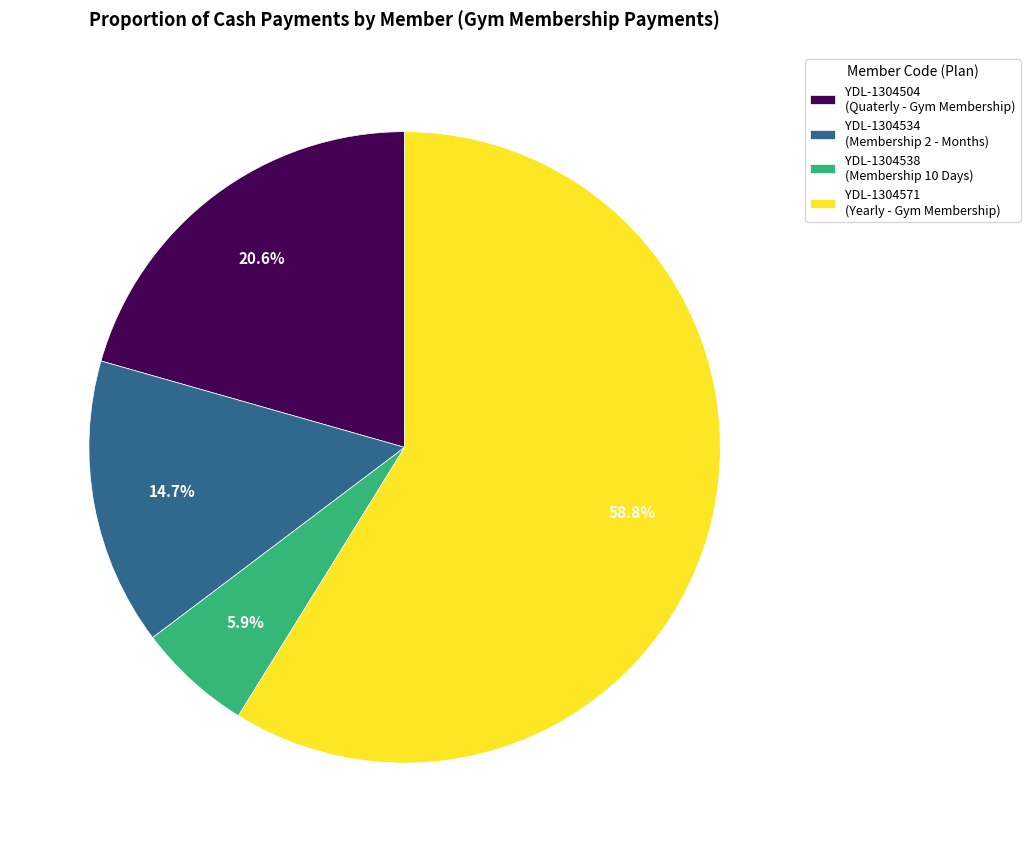

What is the smallest slice in the pie chart?

YDL-1304538